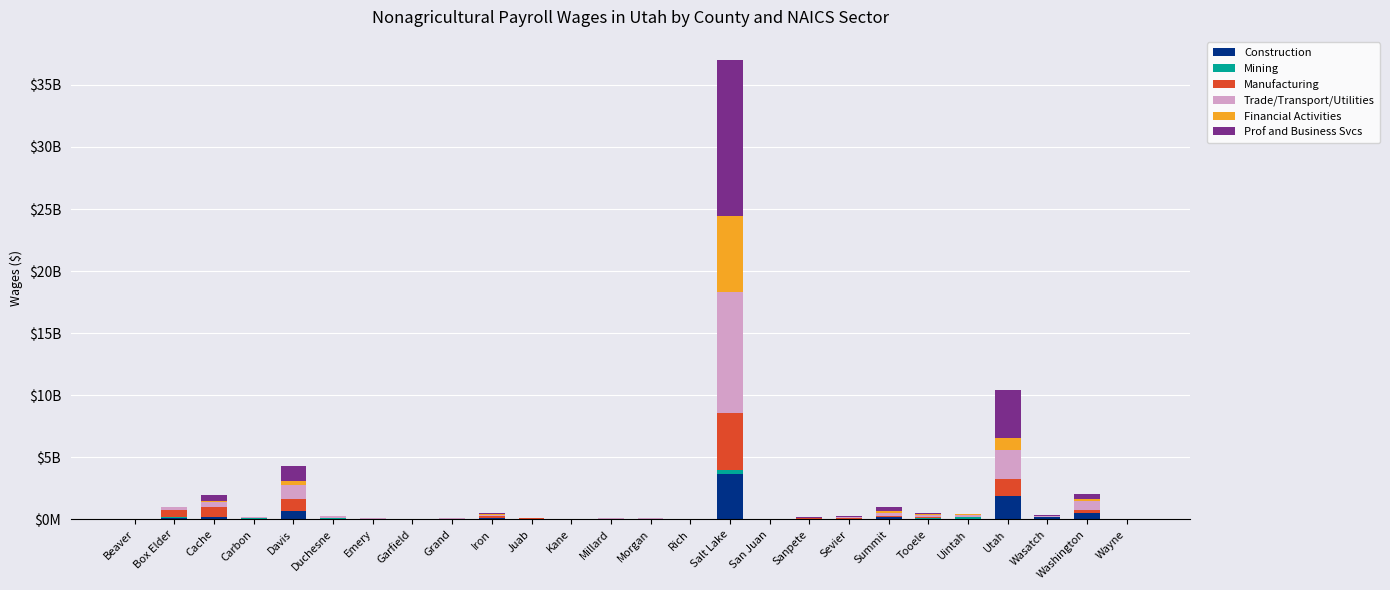

Does the chart contain stacked bars?

Yes